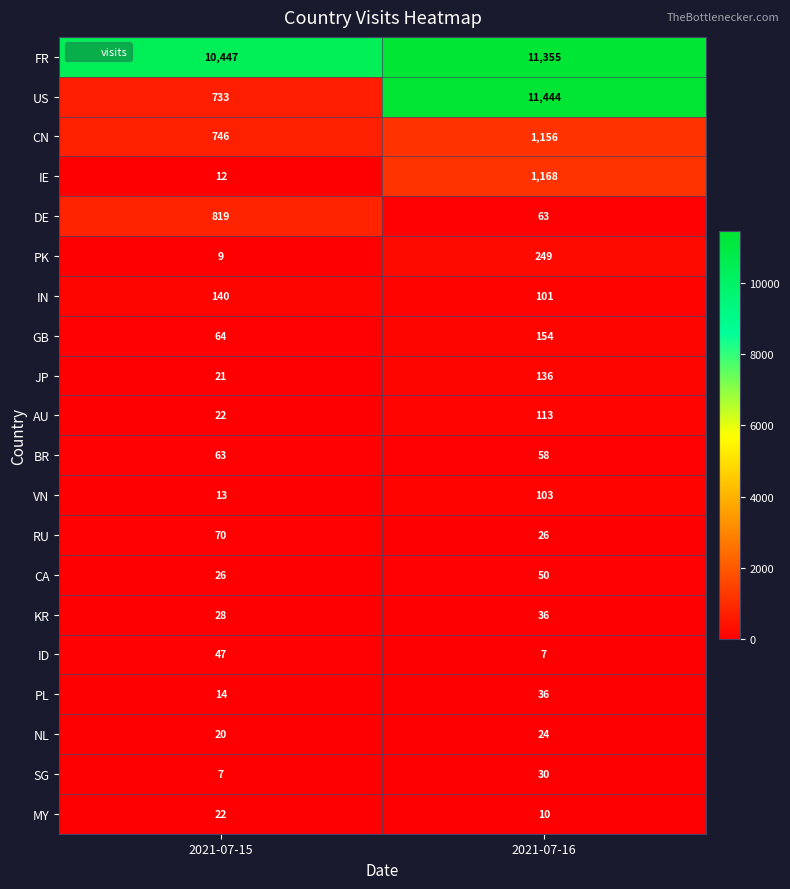

At which category is the sum across all series the highest?

2021-07-16